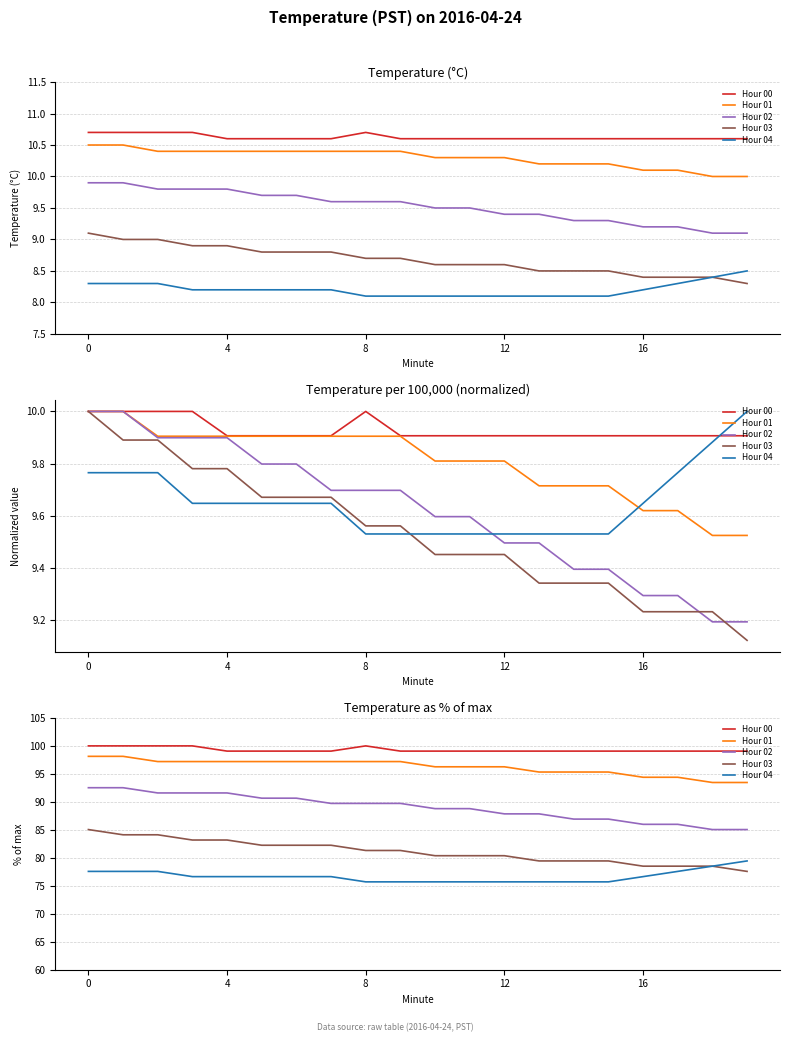

Rank the series by their maximum value, from highest to lowest.

Hour 00, Hour 01, Hour 02, Hour 03, Hour 04